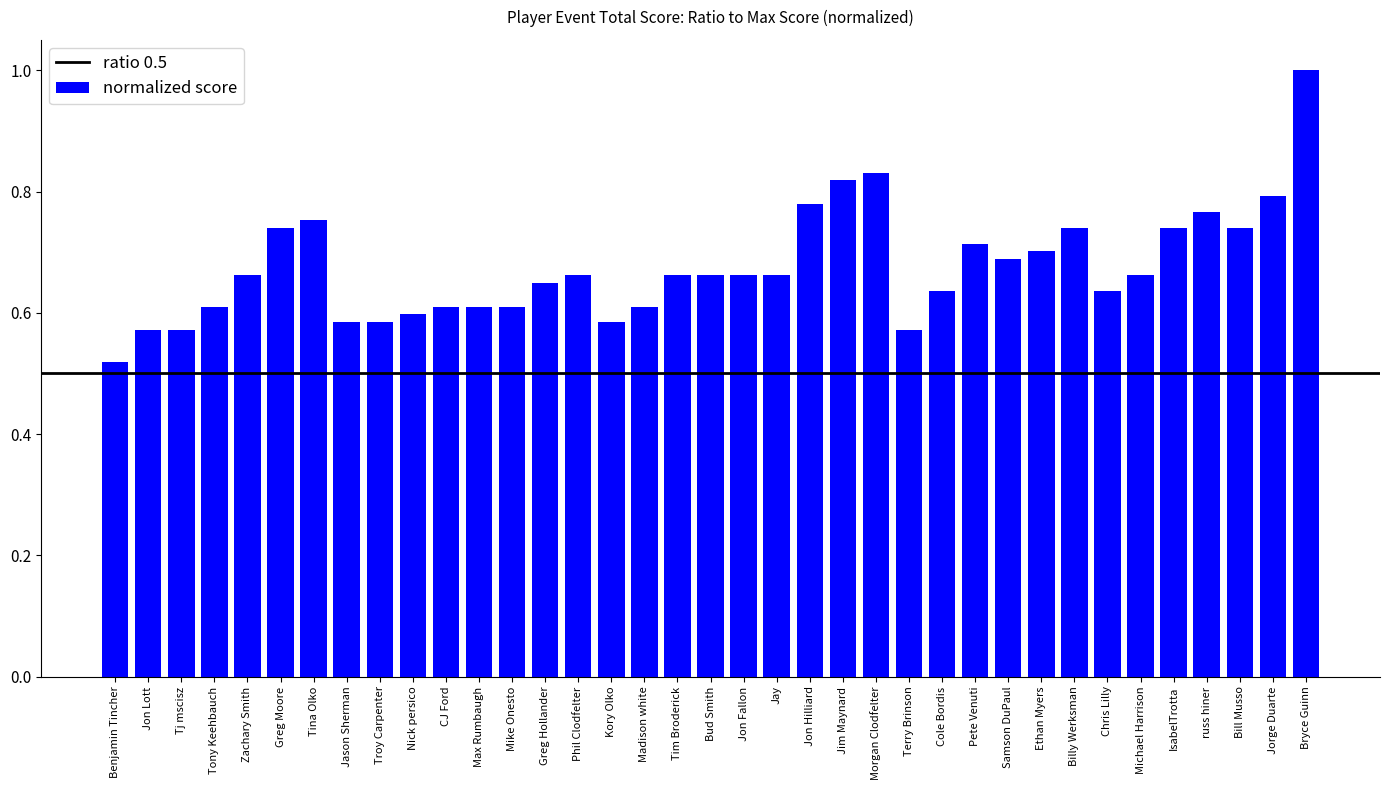

Does the chart contain stacked bars?

No